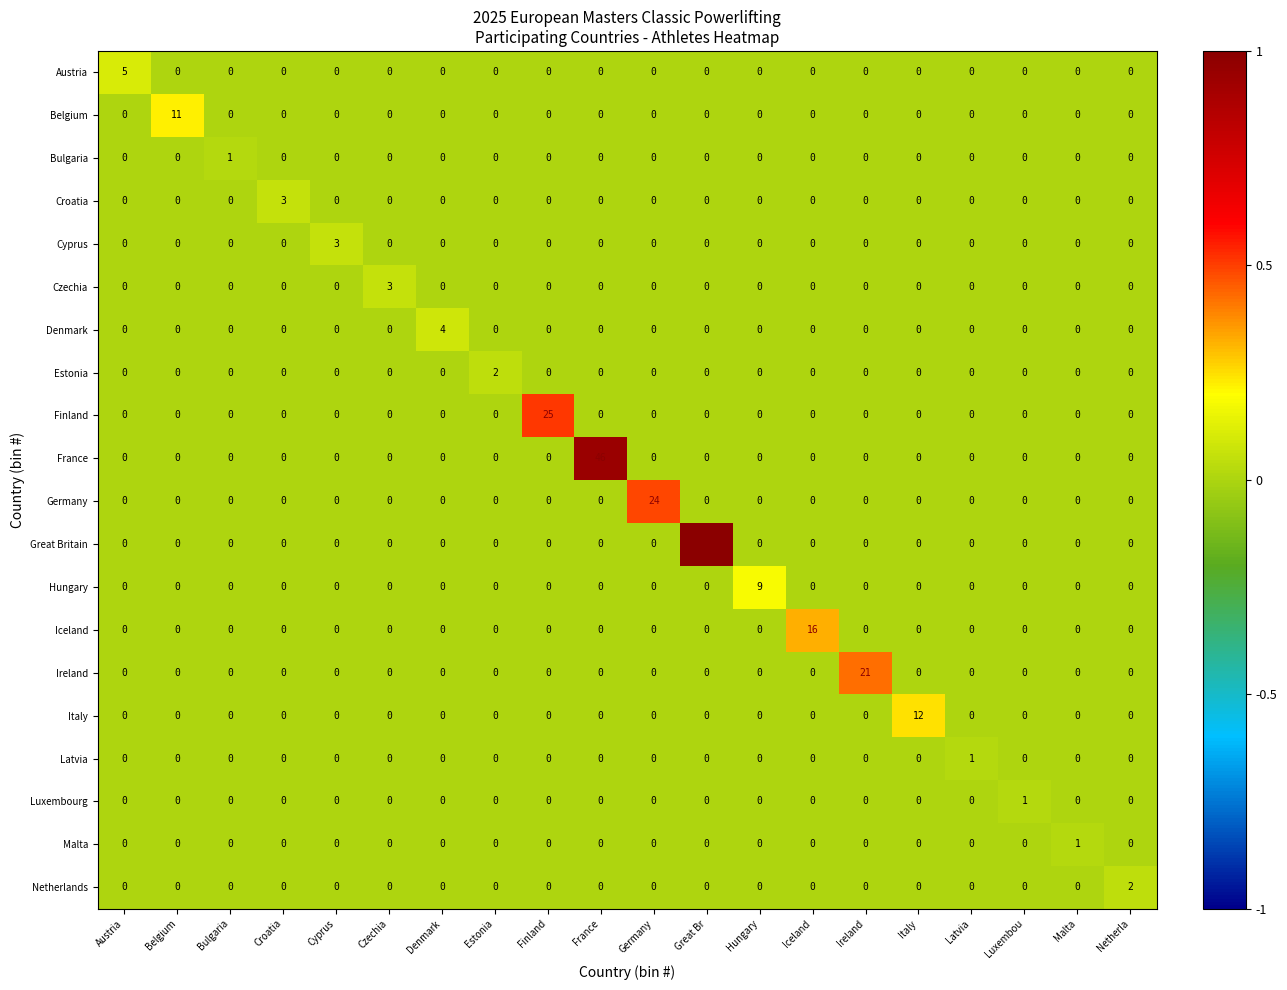

The value of Finland at Hungary is 0. True or false?

True